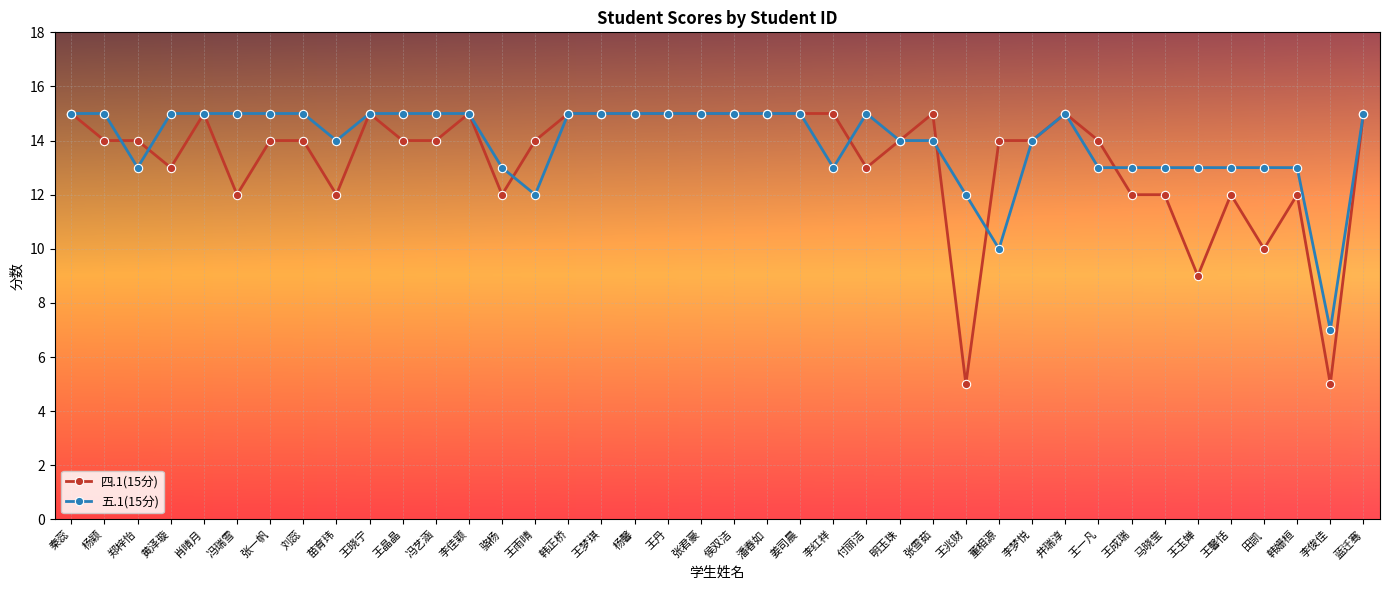

How many series are shown in this chart?

2